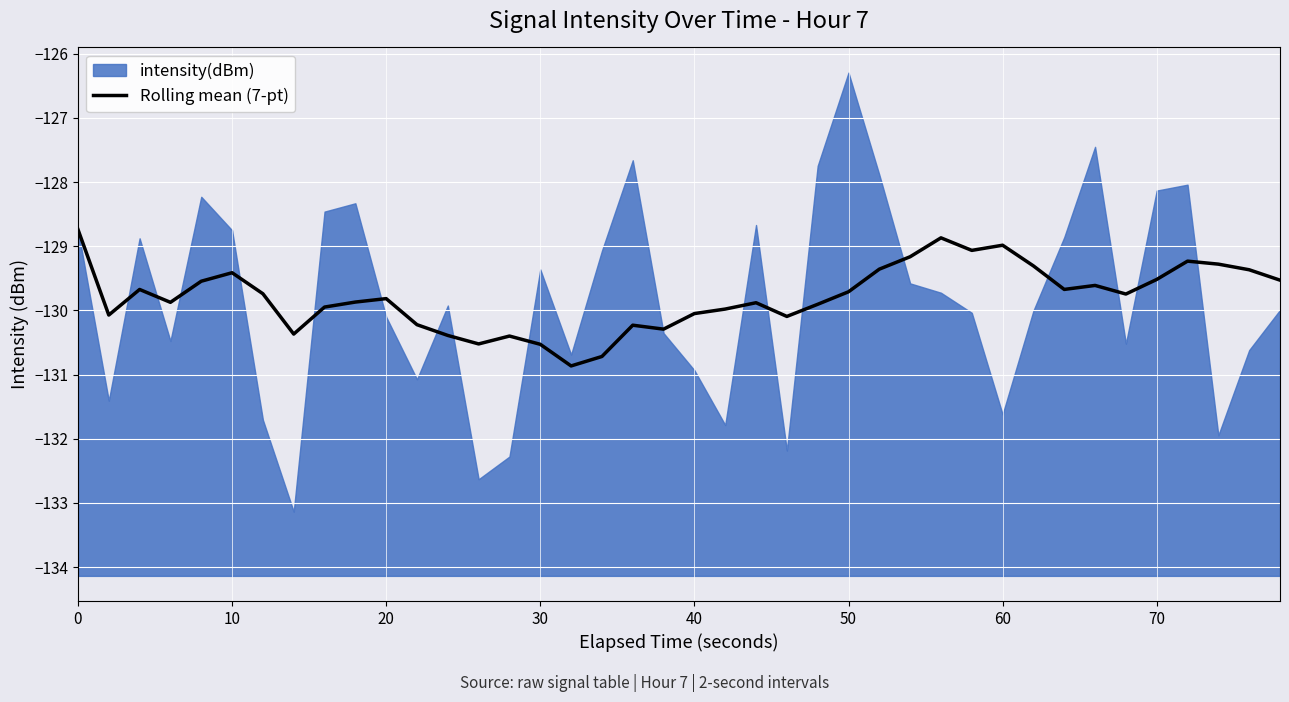

What is the lowest value of the Rolling mean (7-pt) series?

-130.9